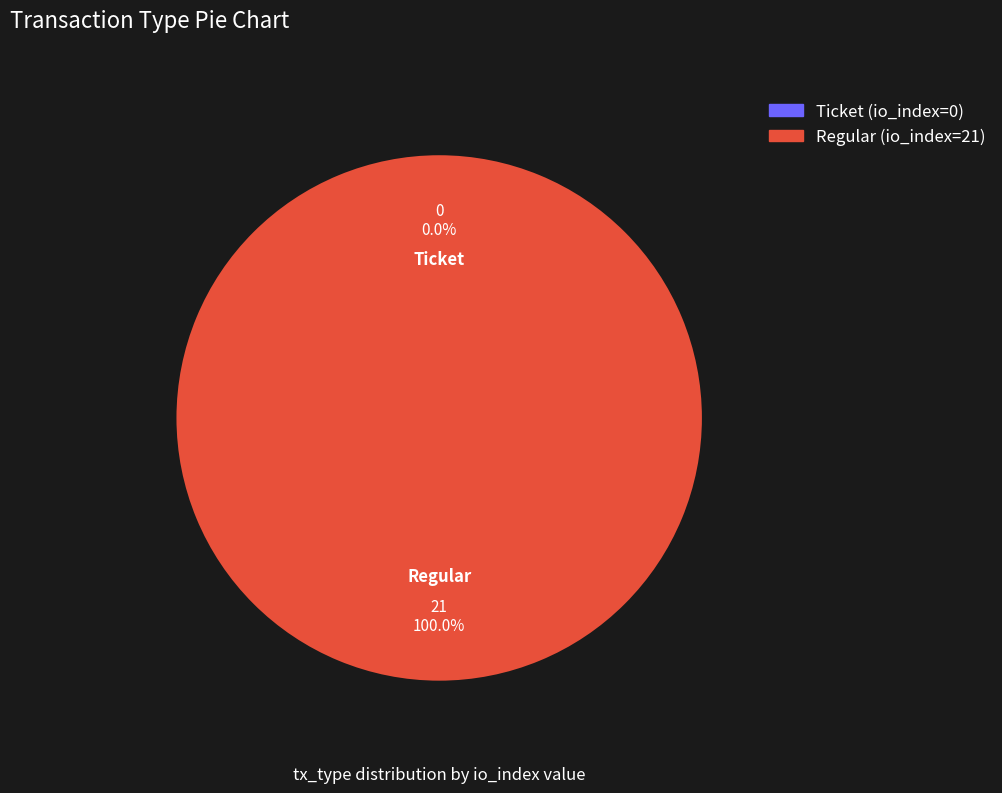

What is the change in value from Ticket (io_index=0) to Regular (io_index=21)?

+21